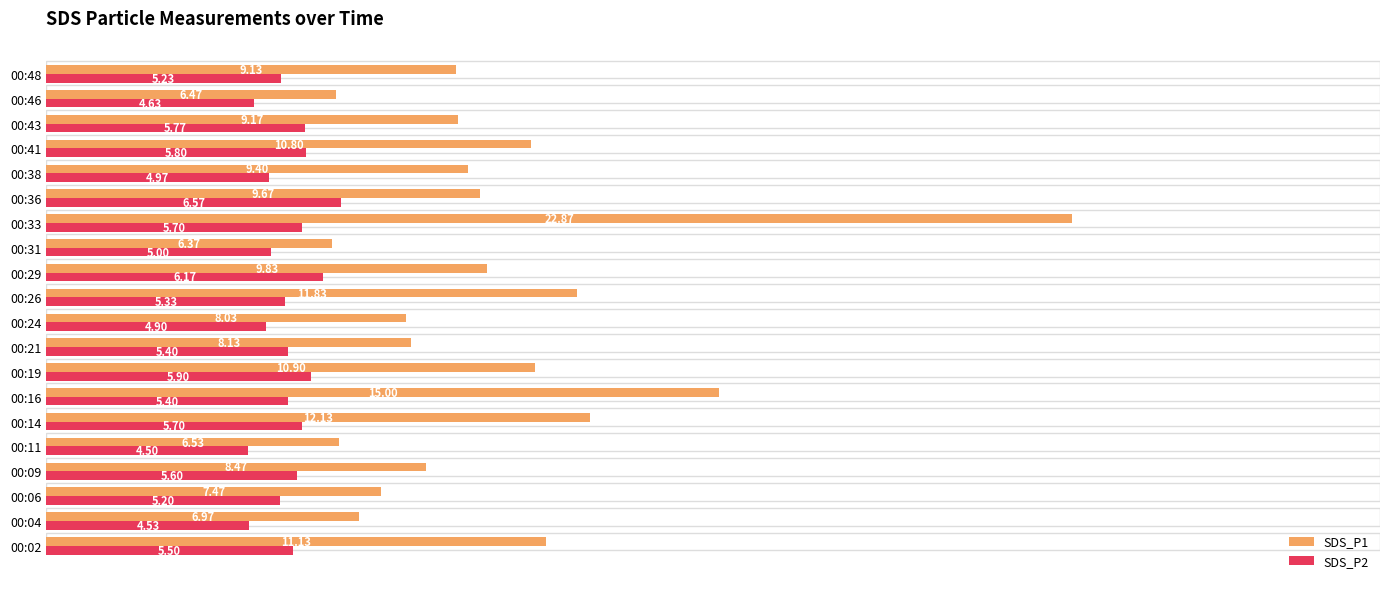

List the labels in order of SDS_P1 value, largest first.

00:33, 00:16, 00:14, 00:26, 00:02, 00:19, 00:41, 00:29, 00:36, 00:38, 00:43, 00:48, 00:09, 00:21, 00:24, 00:06, 00:04, 00:11, 00:46, 00:31